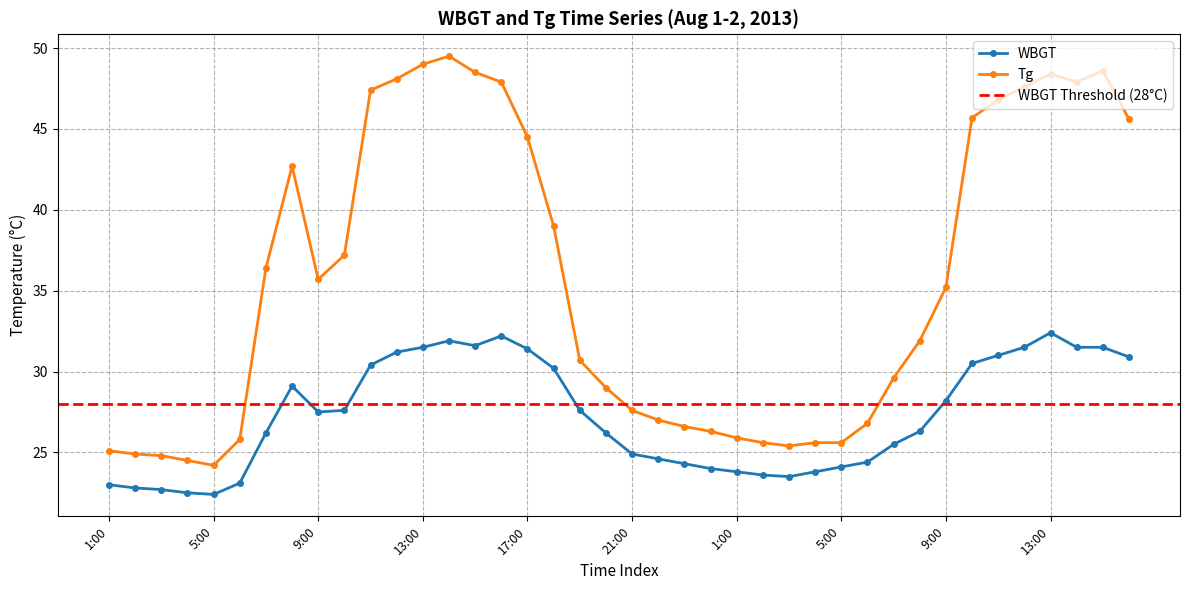

What is the approximate value of Tg at 2:00?

24.9